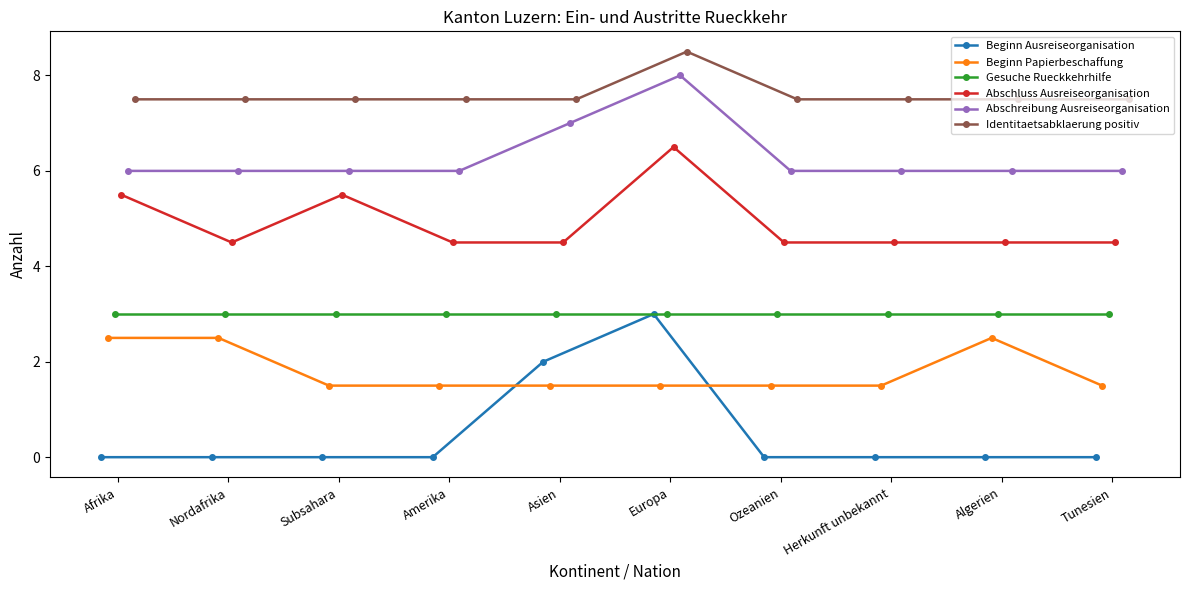

How many lines are shown in the chart?

6